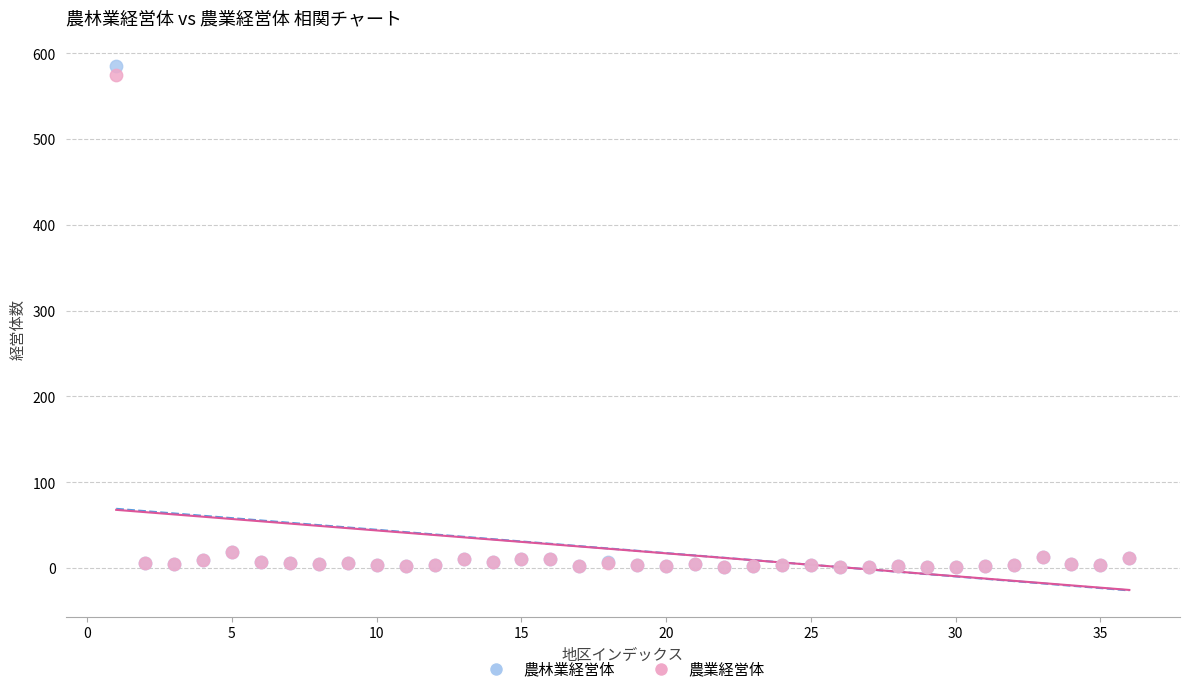

What are all the series names shown in the legend?

農林業経営体, 農業経営体